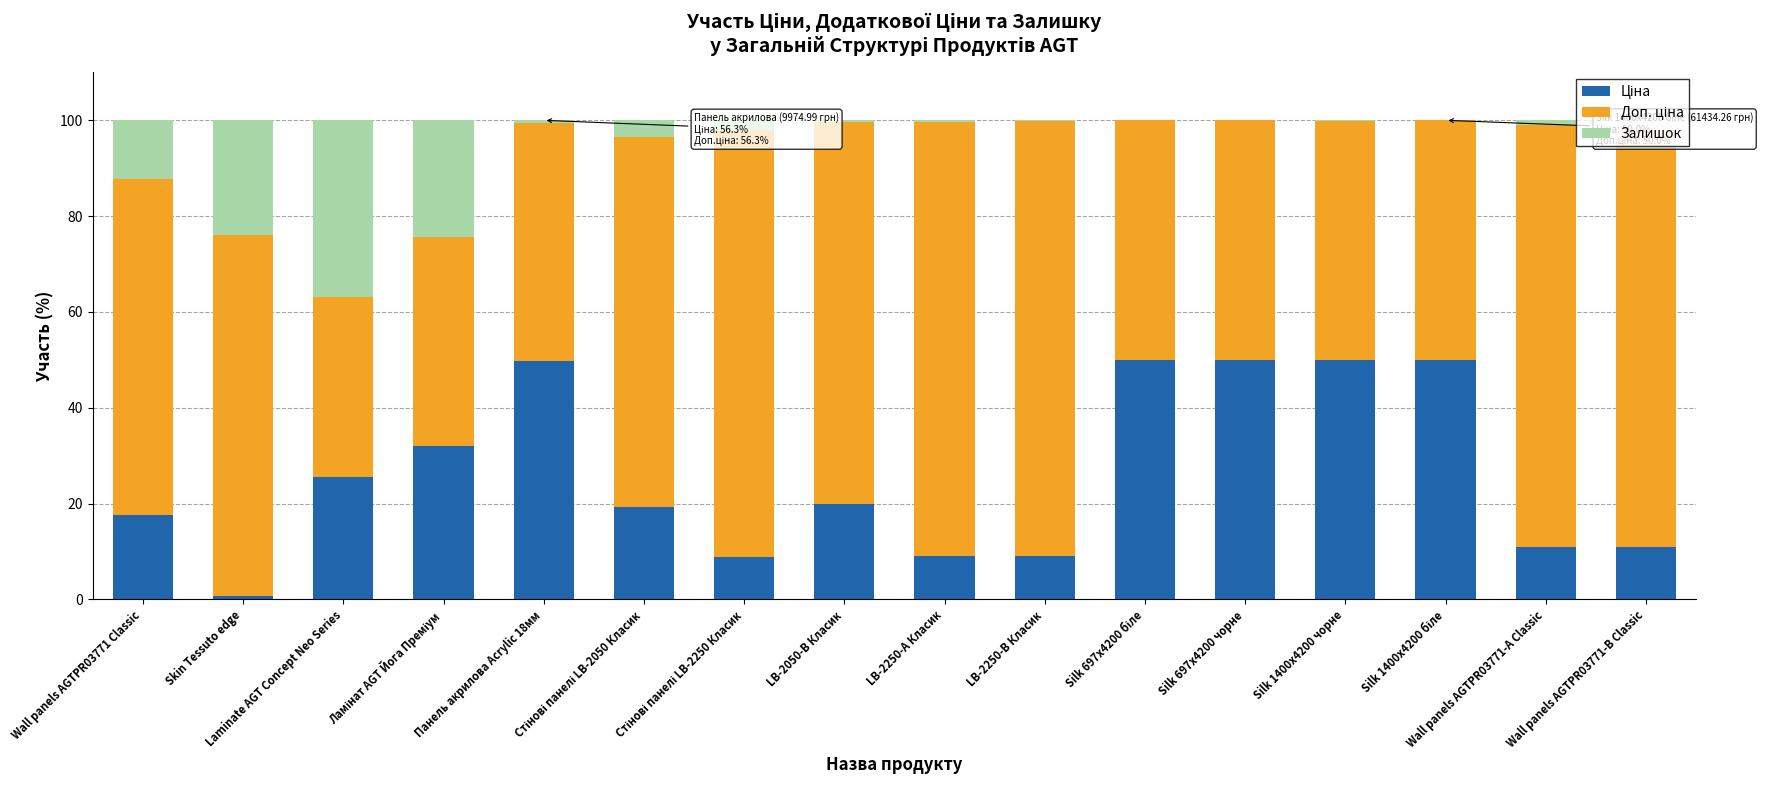

Which series changed the most between Silk 697x4200 біле and Wall panels AGTPR03771-B Classic?

Ціна